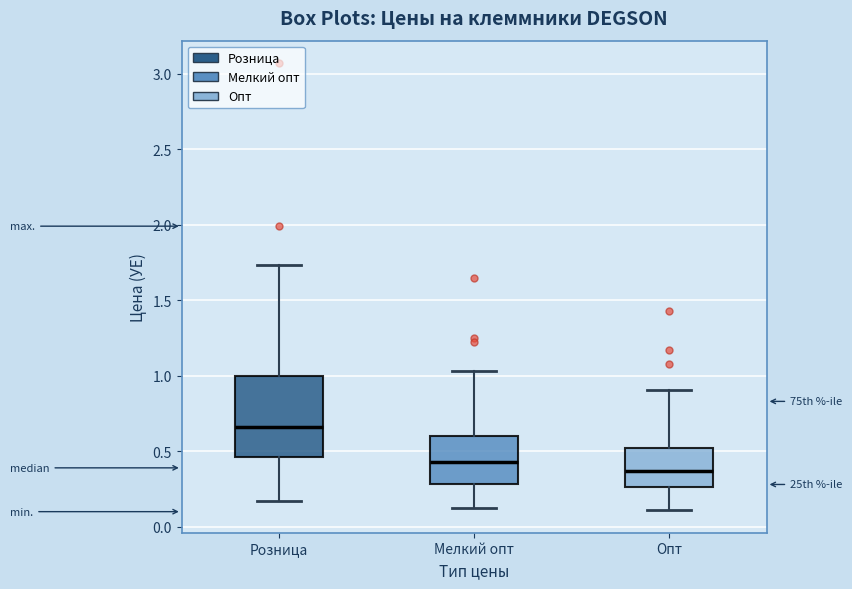

Where is the lower edge of the box for Мелкий опт on the y-axis? The values are not printed on the chart, so give them approximately, as read against the axis.

0.30